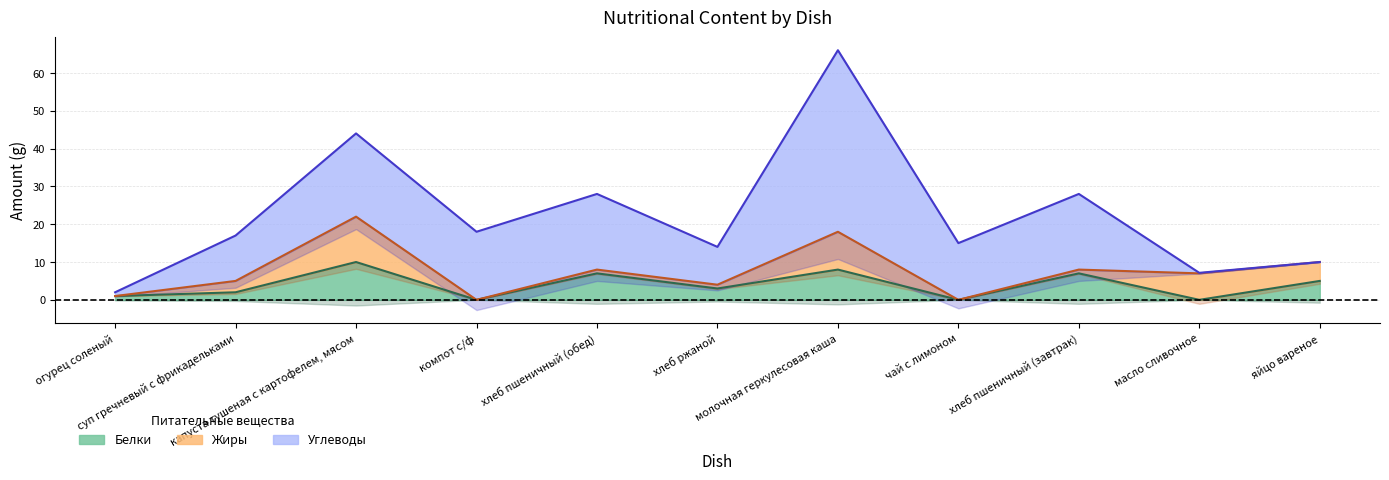

What is the difference between the Жиры values at суп гречневый с фрикадельками and компот с/ф?

3.0